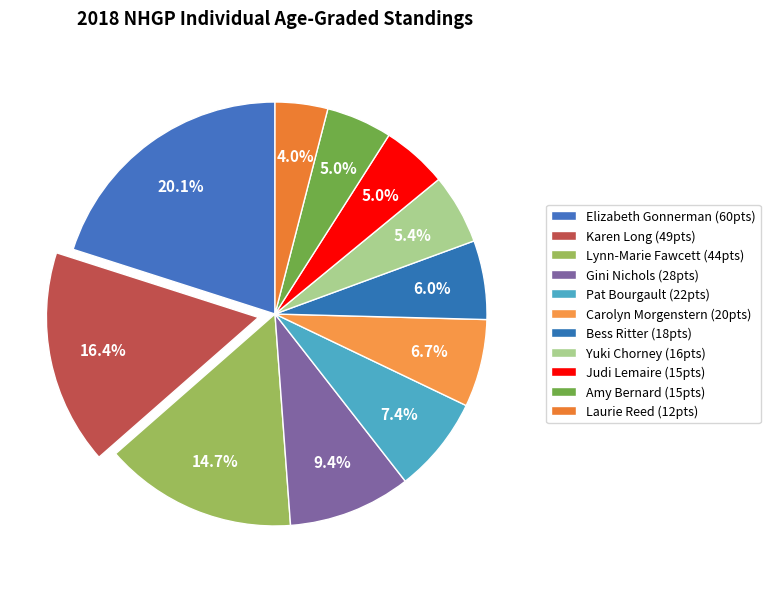

What percentage is NOT represented by Pat Bourgault?

92.6%